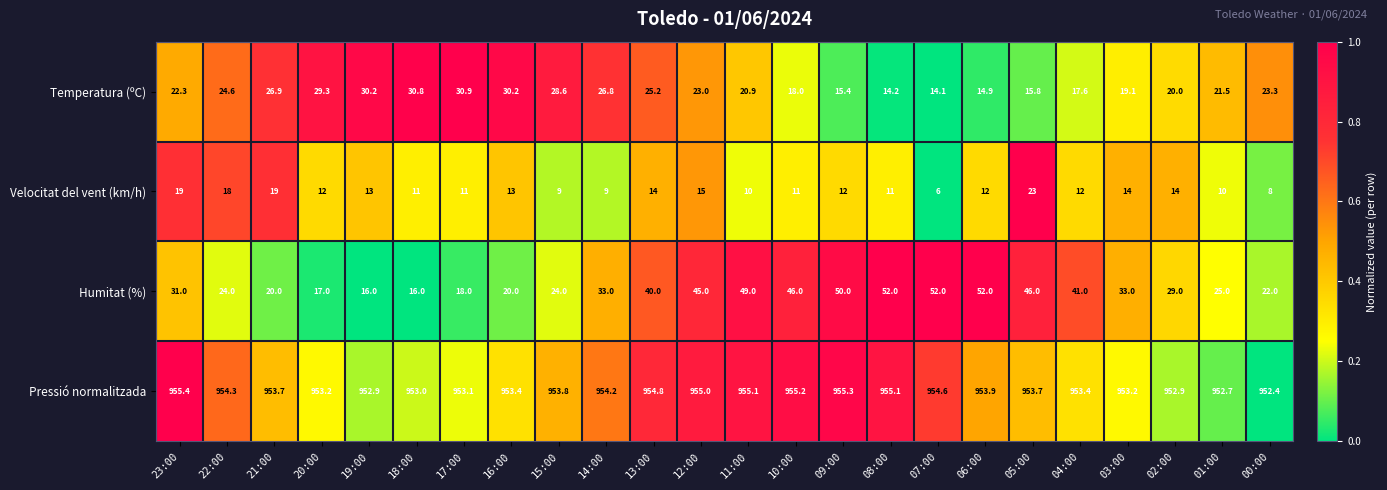

What is the total value across all series at 01:00?

1009.2